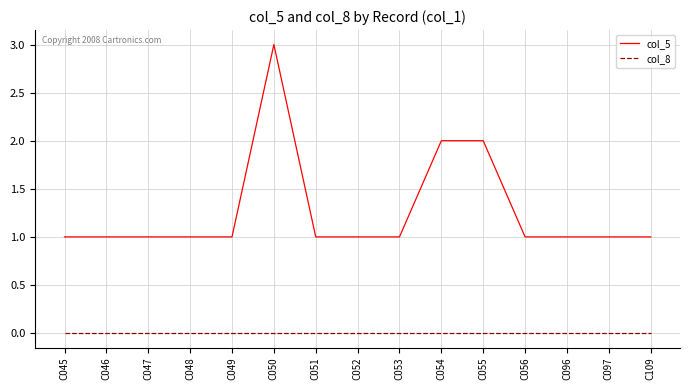

Which series changed the most between C053 and C055?

col_5